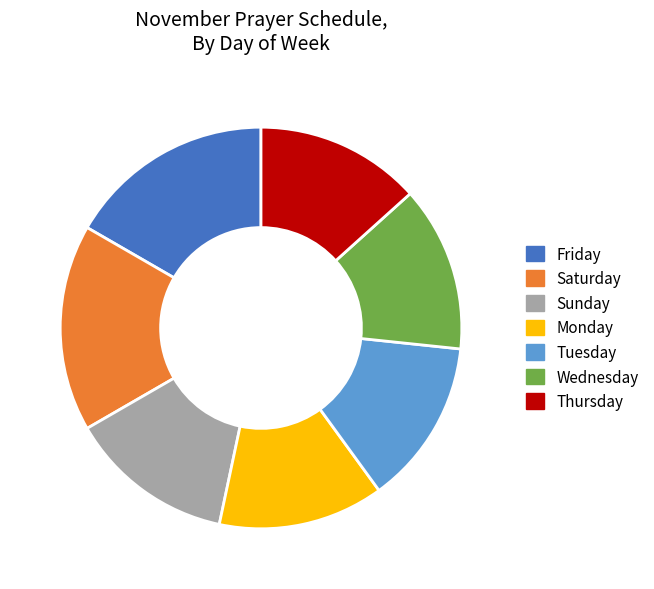

The Thursday slice represents 13% of the pie. True or false?

True